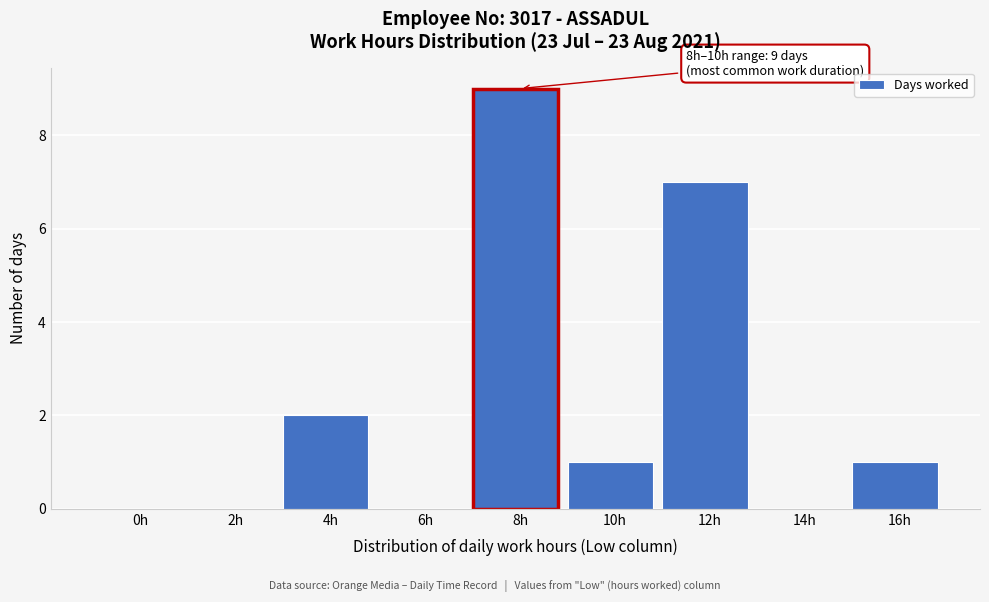

Reading left to right, list all the values displayed in this chart.

0h=0	2h=0	4h=2	6h=0	8h=9	10h=1	12h=7	14h=0	16h=1